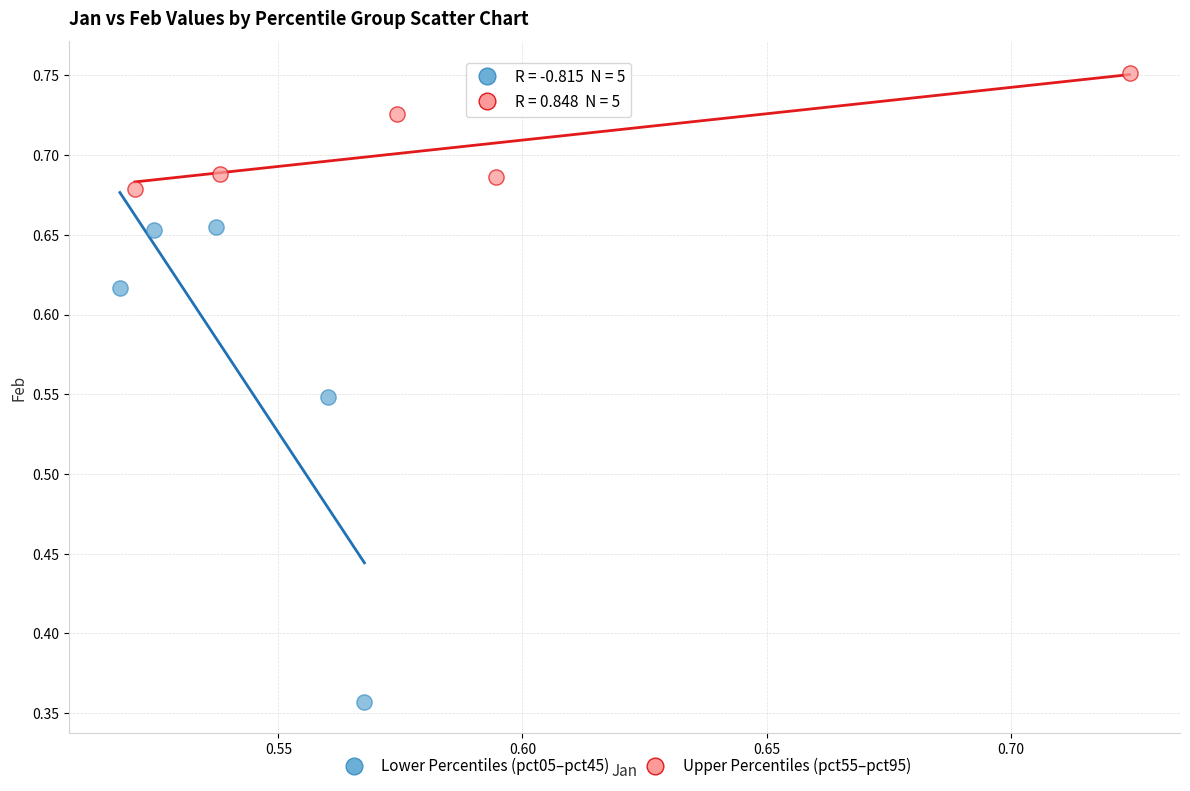

Which series has the widest spread of Y values?

Lower Percentiles (pct05–pct45)